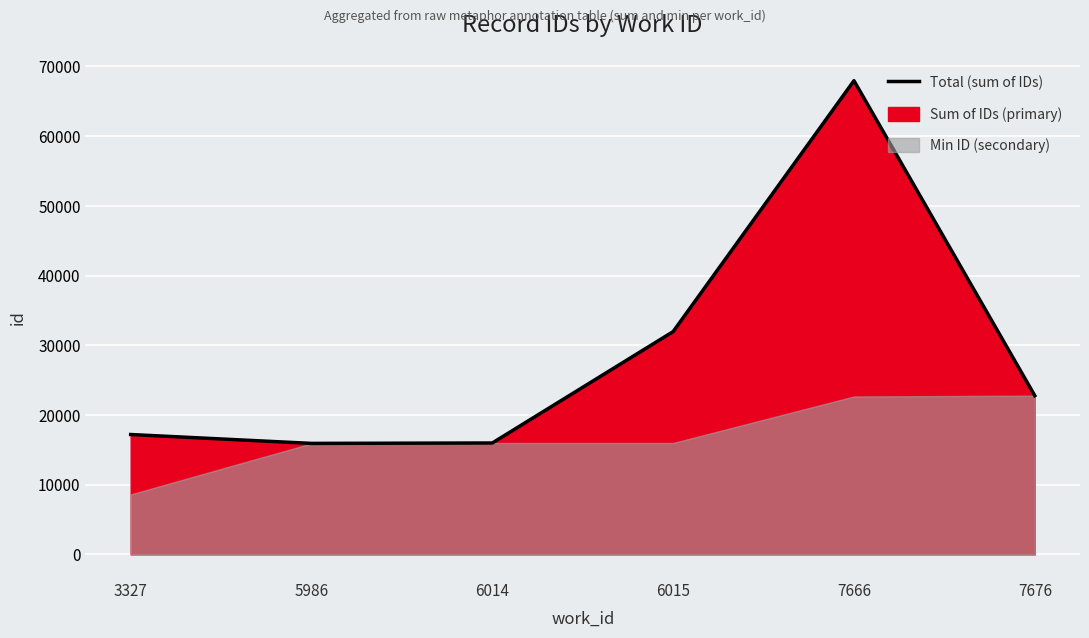

At which label does the data first exceed 22771?

6015